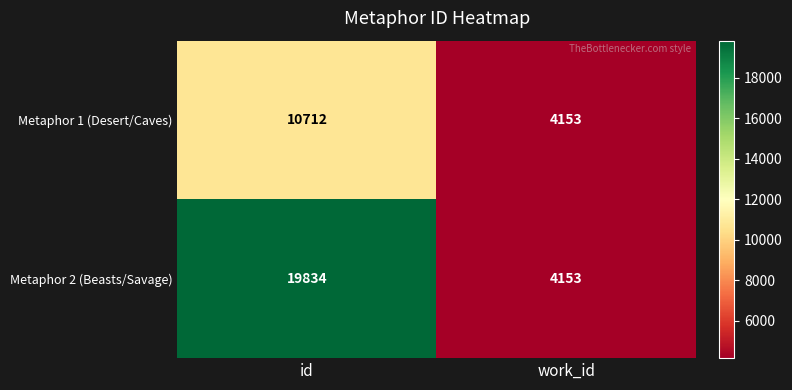

Reading left to right, what are all the values shown in this chart?

Metaphor 1 (Desert/Caves): id=10712	work_id=4153
Metaphor 2 (Beasts/Savage): id=19834	work_id=4153